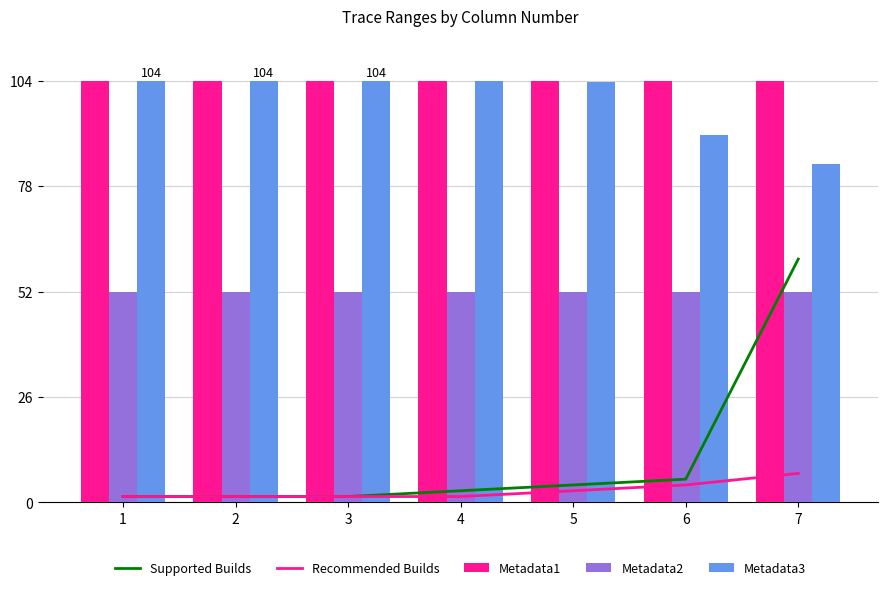

Which series changed the most between 1 and 6?

Metadata3